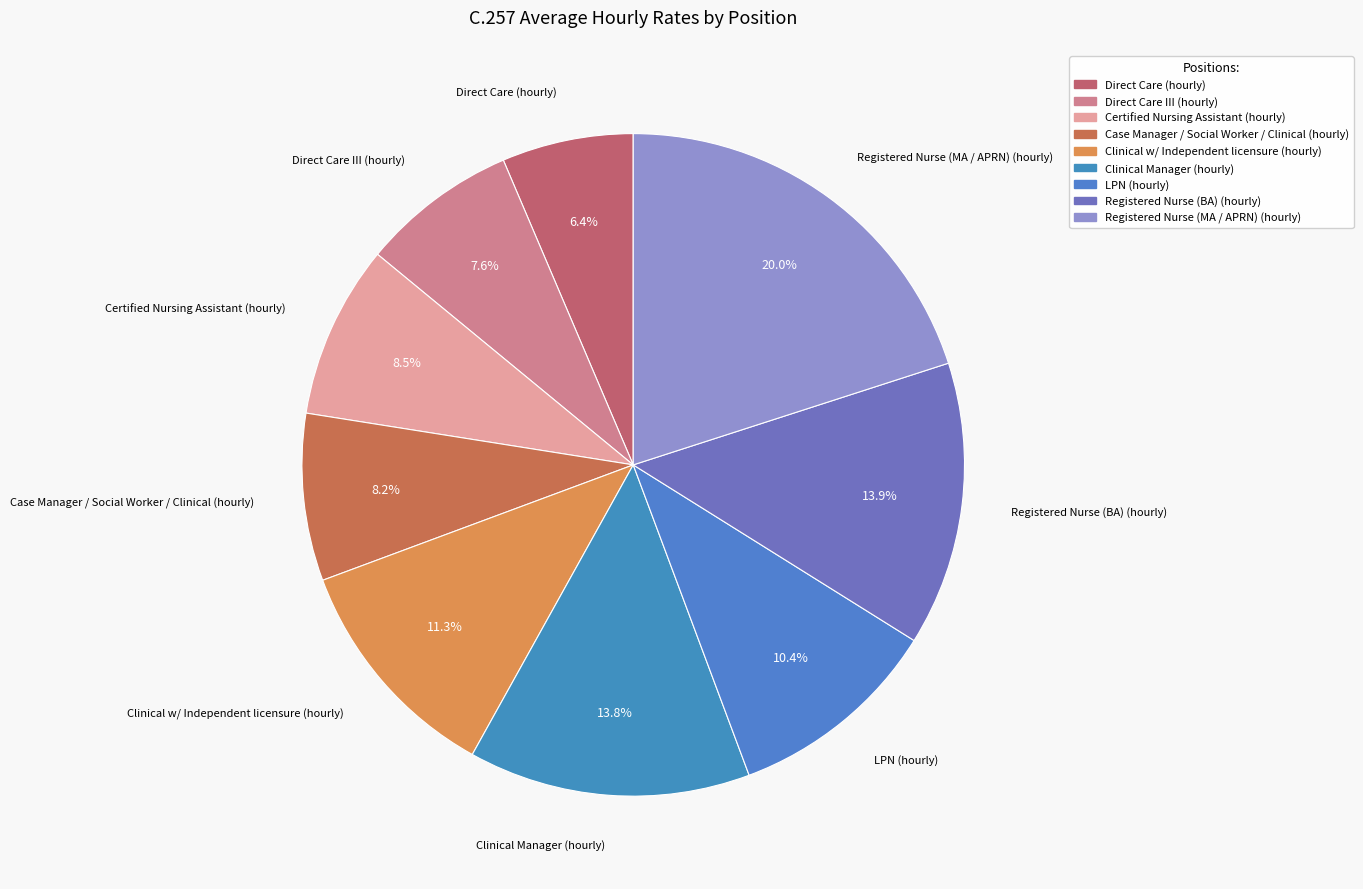

Which category has the biggest portion of the pie?

Registered Nurse (MA / APRN) (hourly)